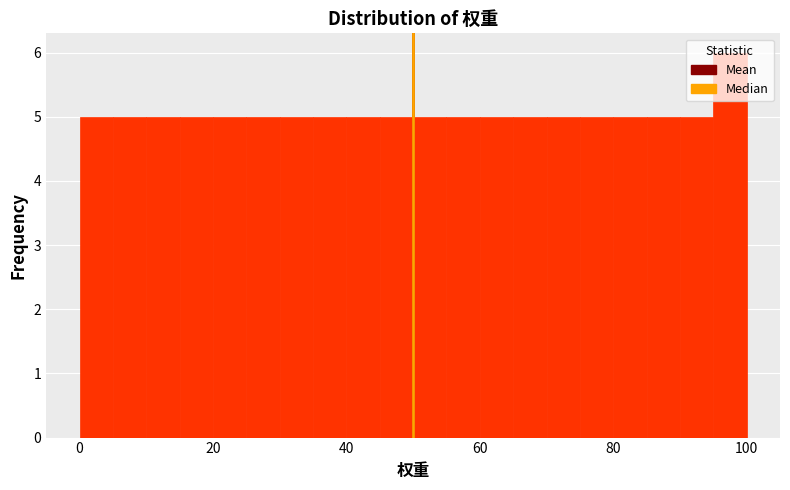

Read against the x-axis, roughly where is the centre of the tallest bar?

98